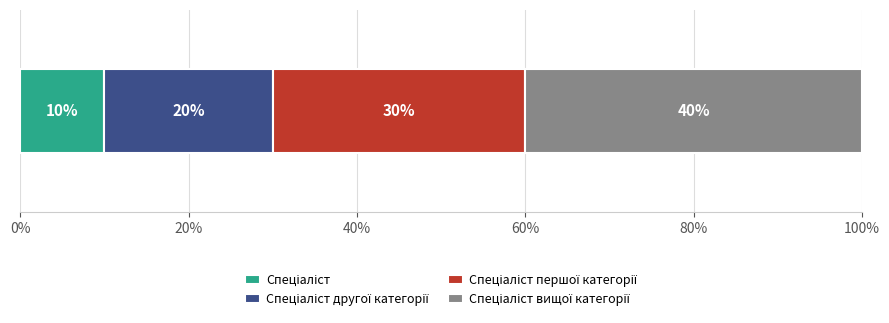

What is the label of the 1st bar from the left?

Спеціаліст